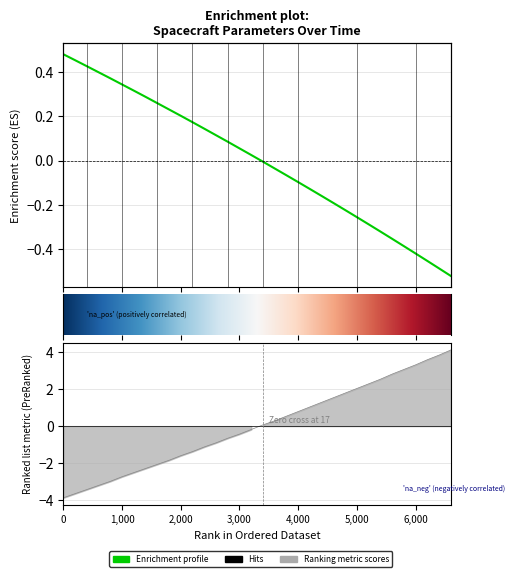

At how many categories does at least one series exceed 0?

34